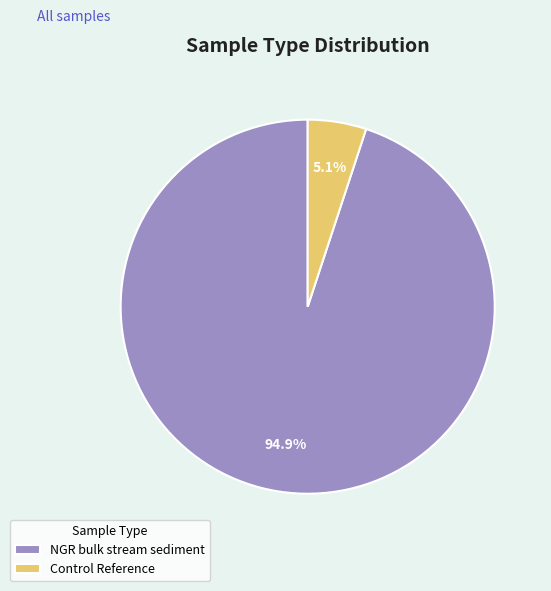

Count the number of slices in the pie.

2